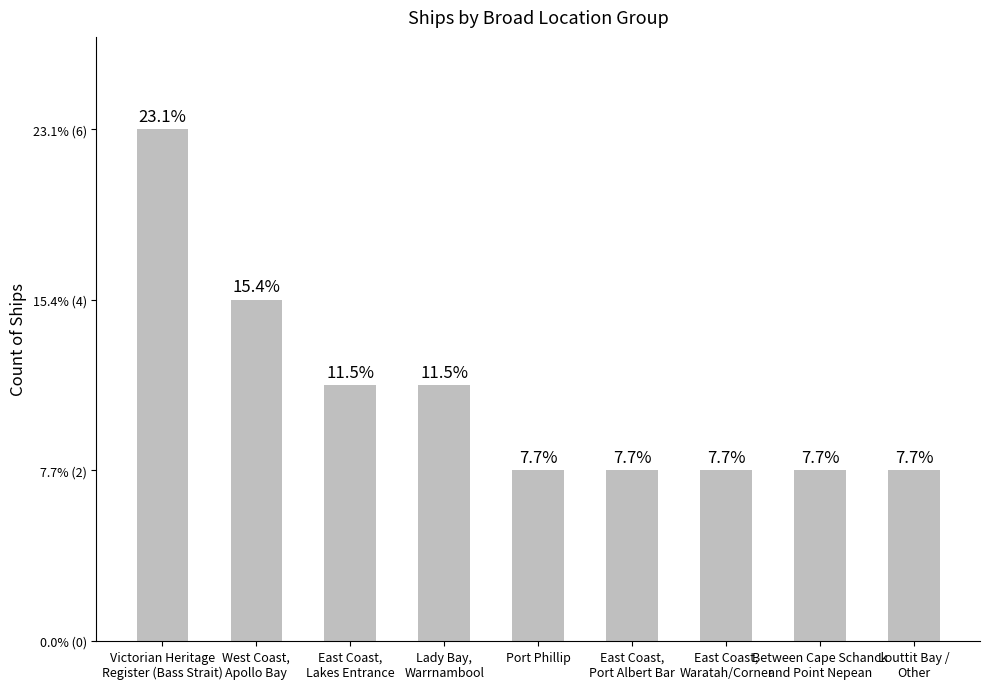

Reading right to left, extract all data points from this chart.

2	2	2	2	2	3	3	4	6